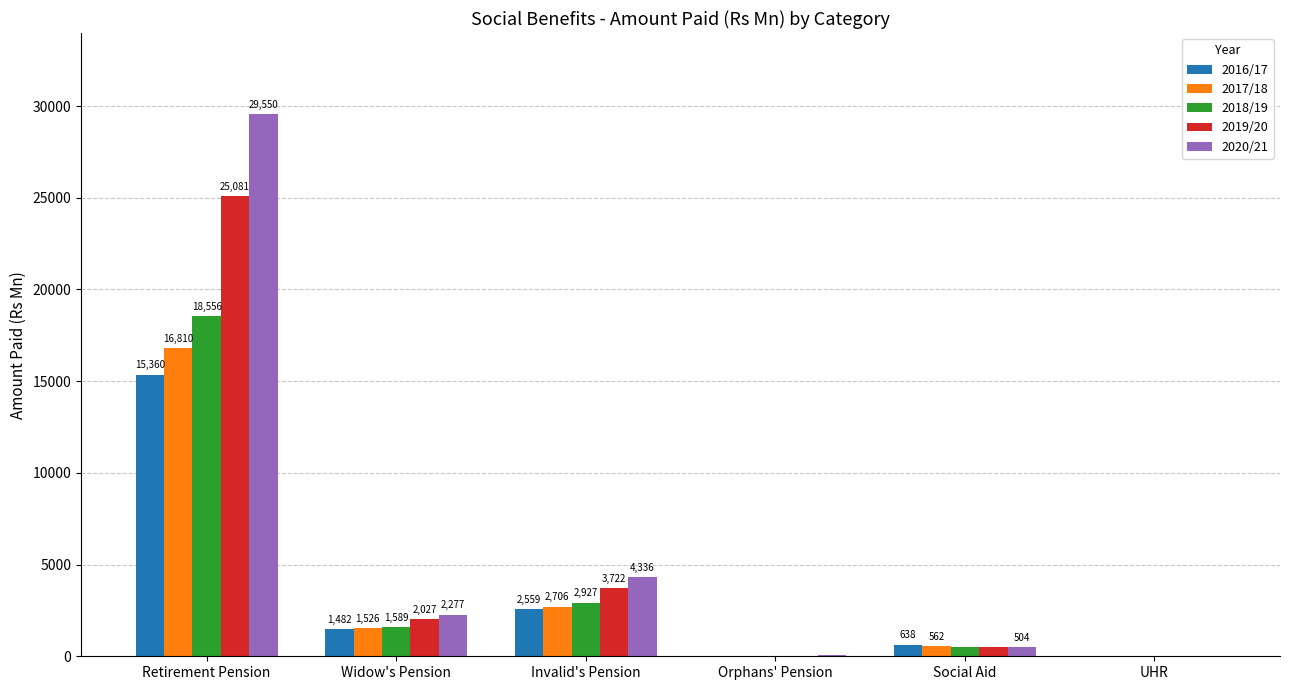

Is the value of 2020/21 at UHR greater than the value of 2016/17 at Retirement Pension?

No